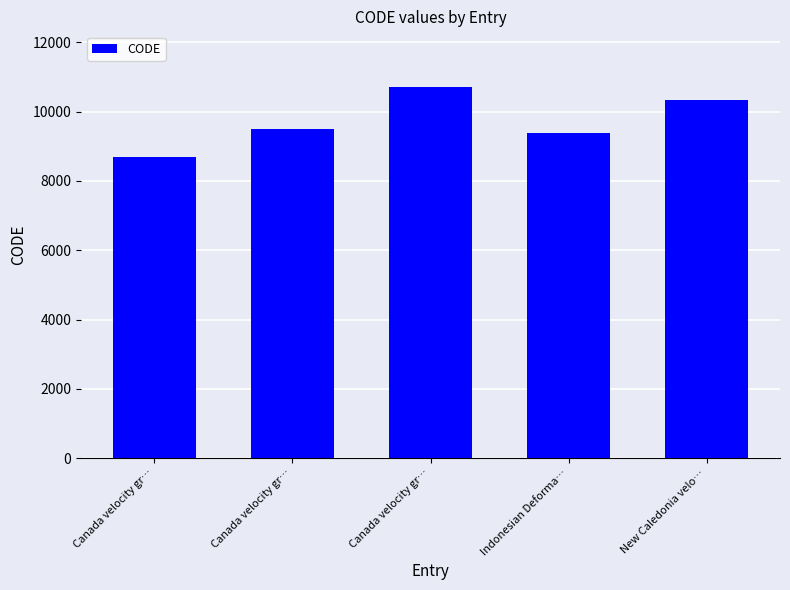

How many distinct data groups are displayed?

1